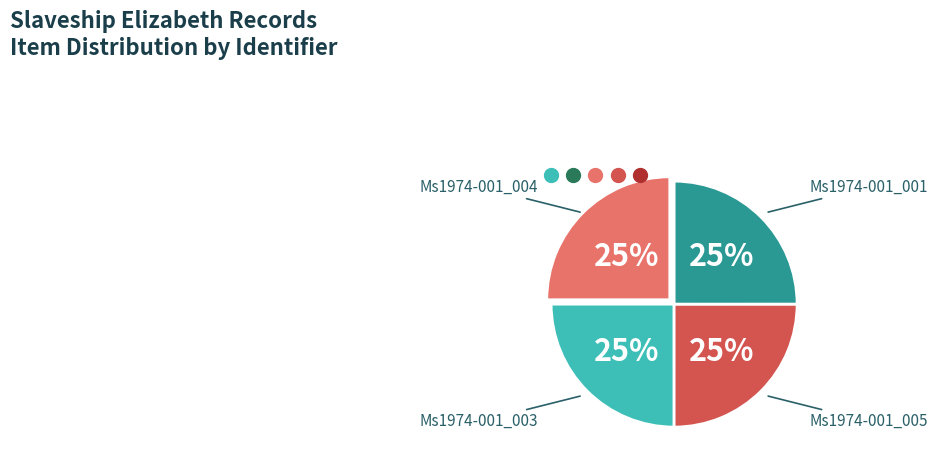

To the nearest percent, what is the average slice percentage?

25%